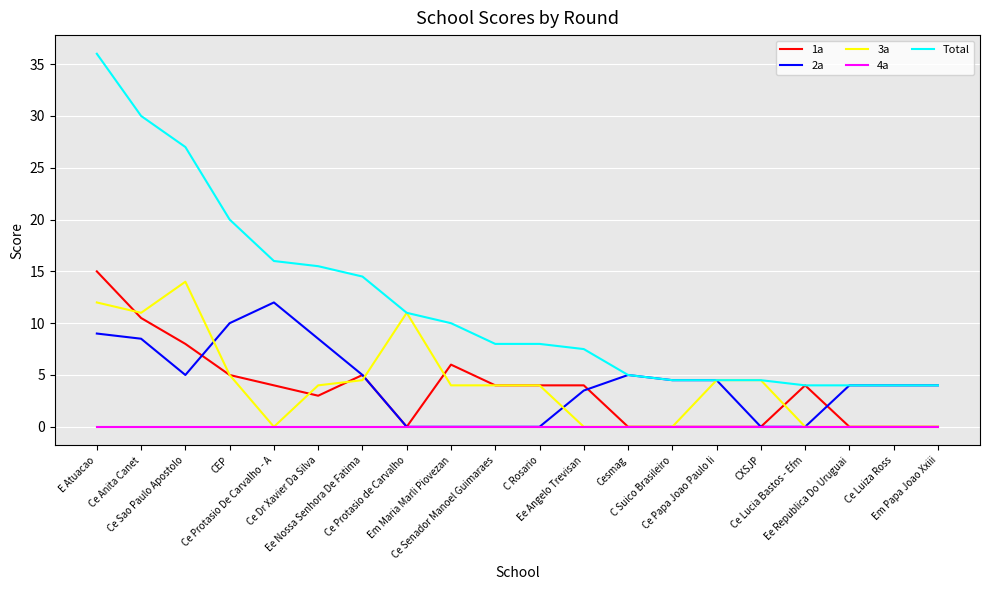

True or false: 4a and Total intersect in this chart.

False